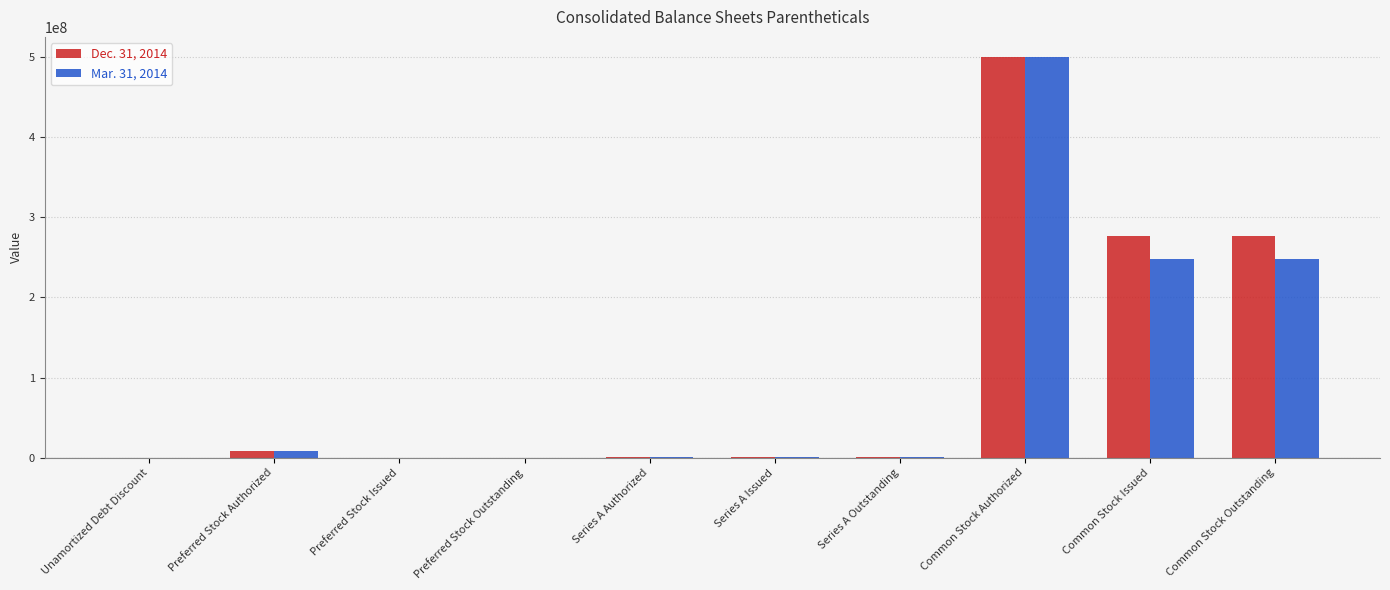

At which category is the sum across all series the highest?

Common Stock Authorized